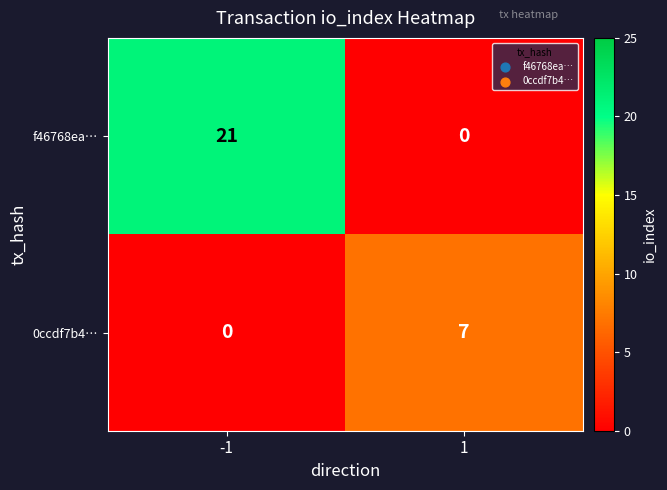

What is the sum of the 0ccdf7b4… values at -1 and 1?

7